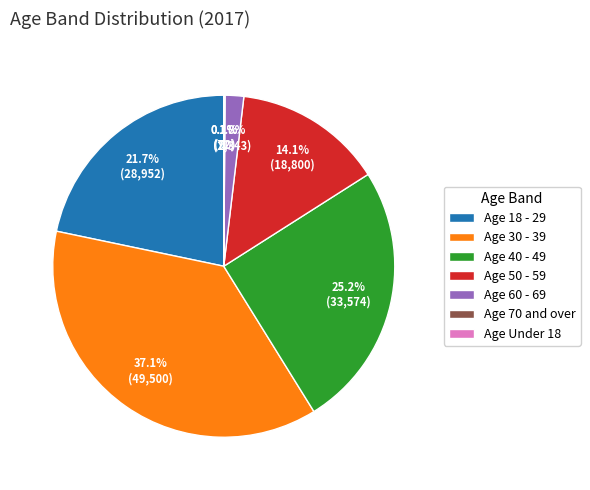

How much of the chart is everything except Age 18 - 29?

78.3%